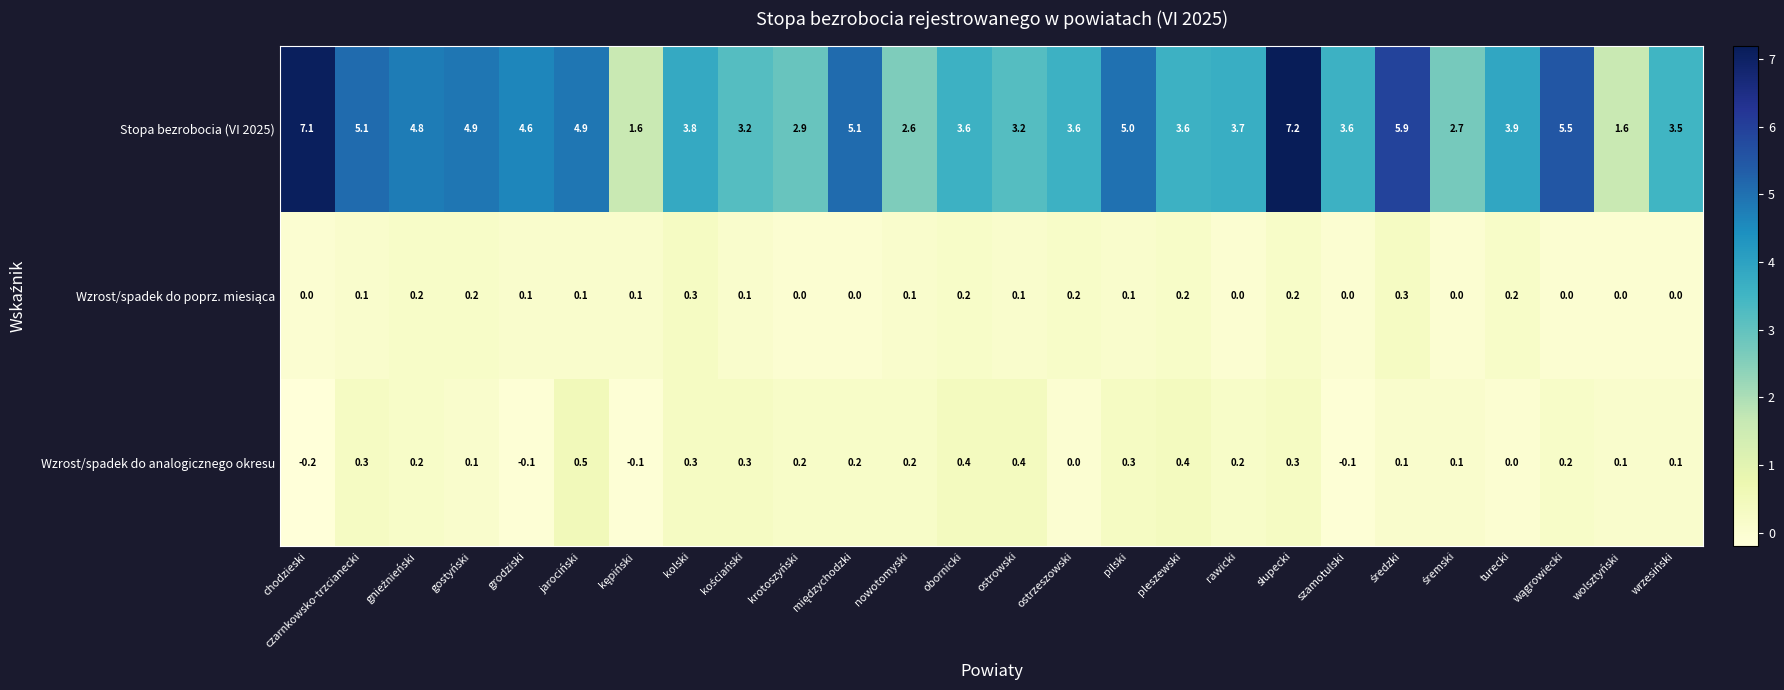

What is the difference between the Stopa bezrobocia (VI 2025) values at nowotomyski and obornicki?

1.0